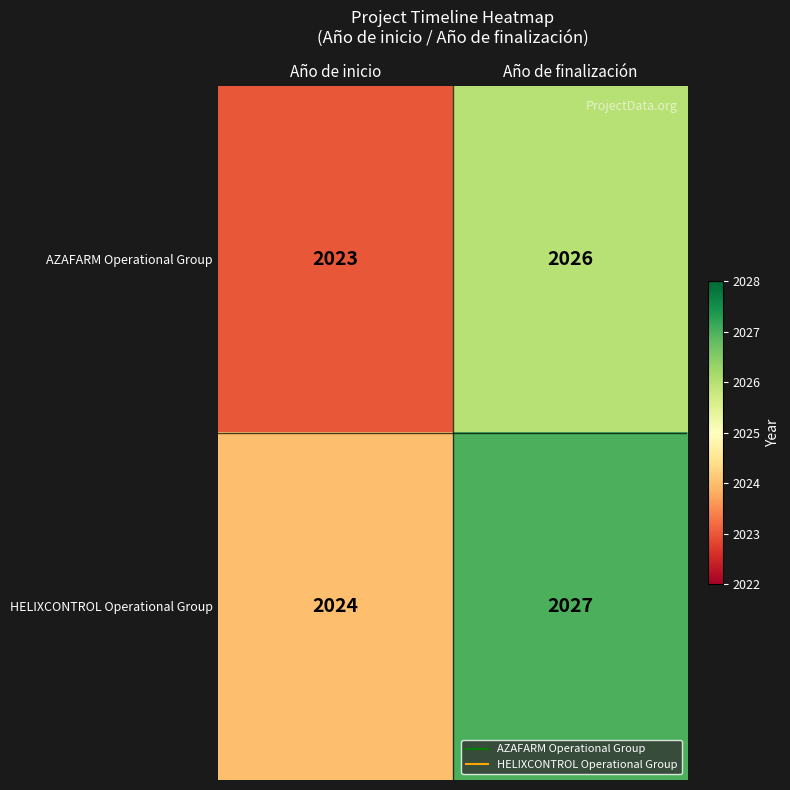

Where is AZAFARM Operational Group nearest to the value 2024?

Año de inicio